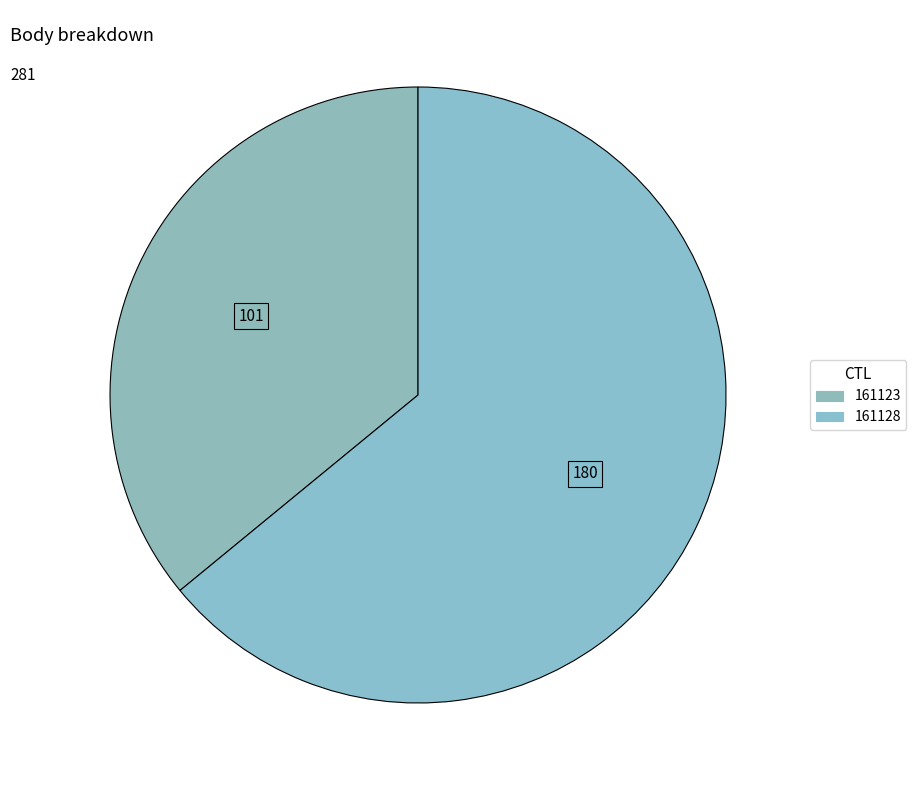

Which category has the smallest portion of the pie?

161123